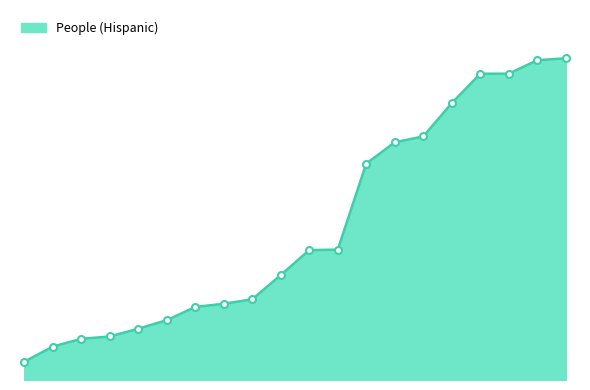

Does the chart have visible grid lines?

No